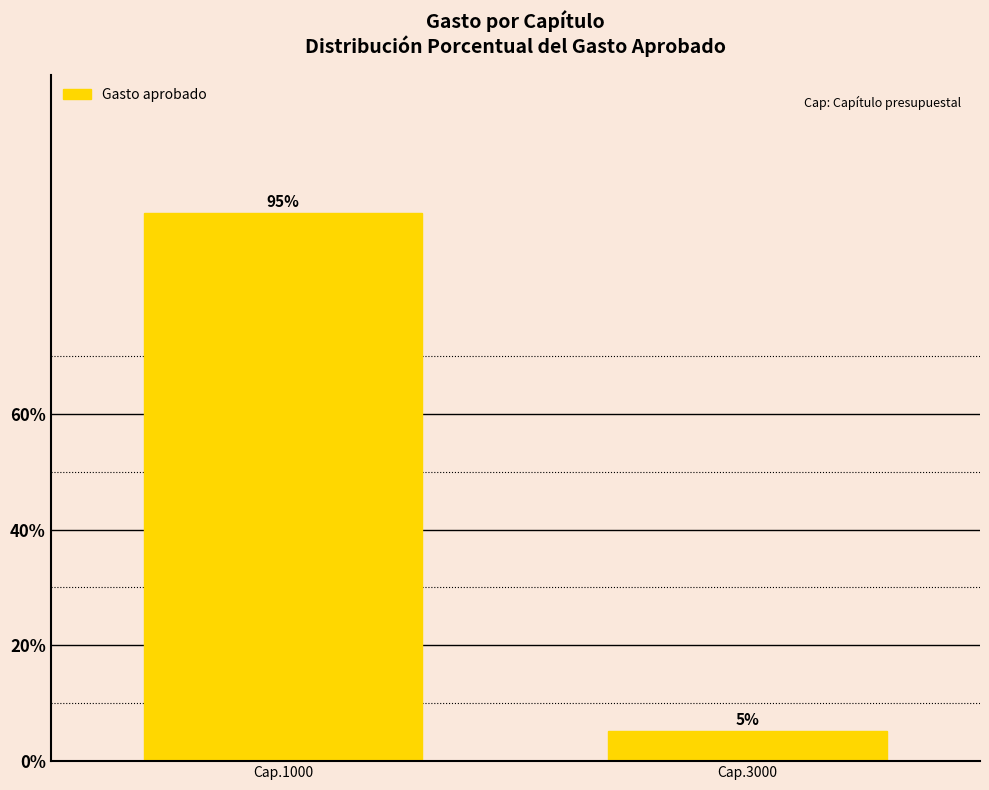

List the labels in order of value, largest first.

Cap.1000, Cap.3000